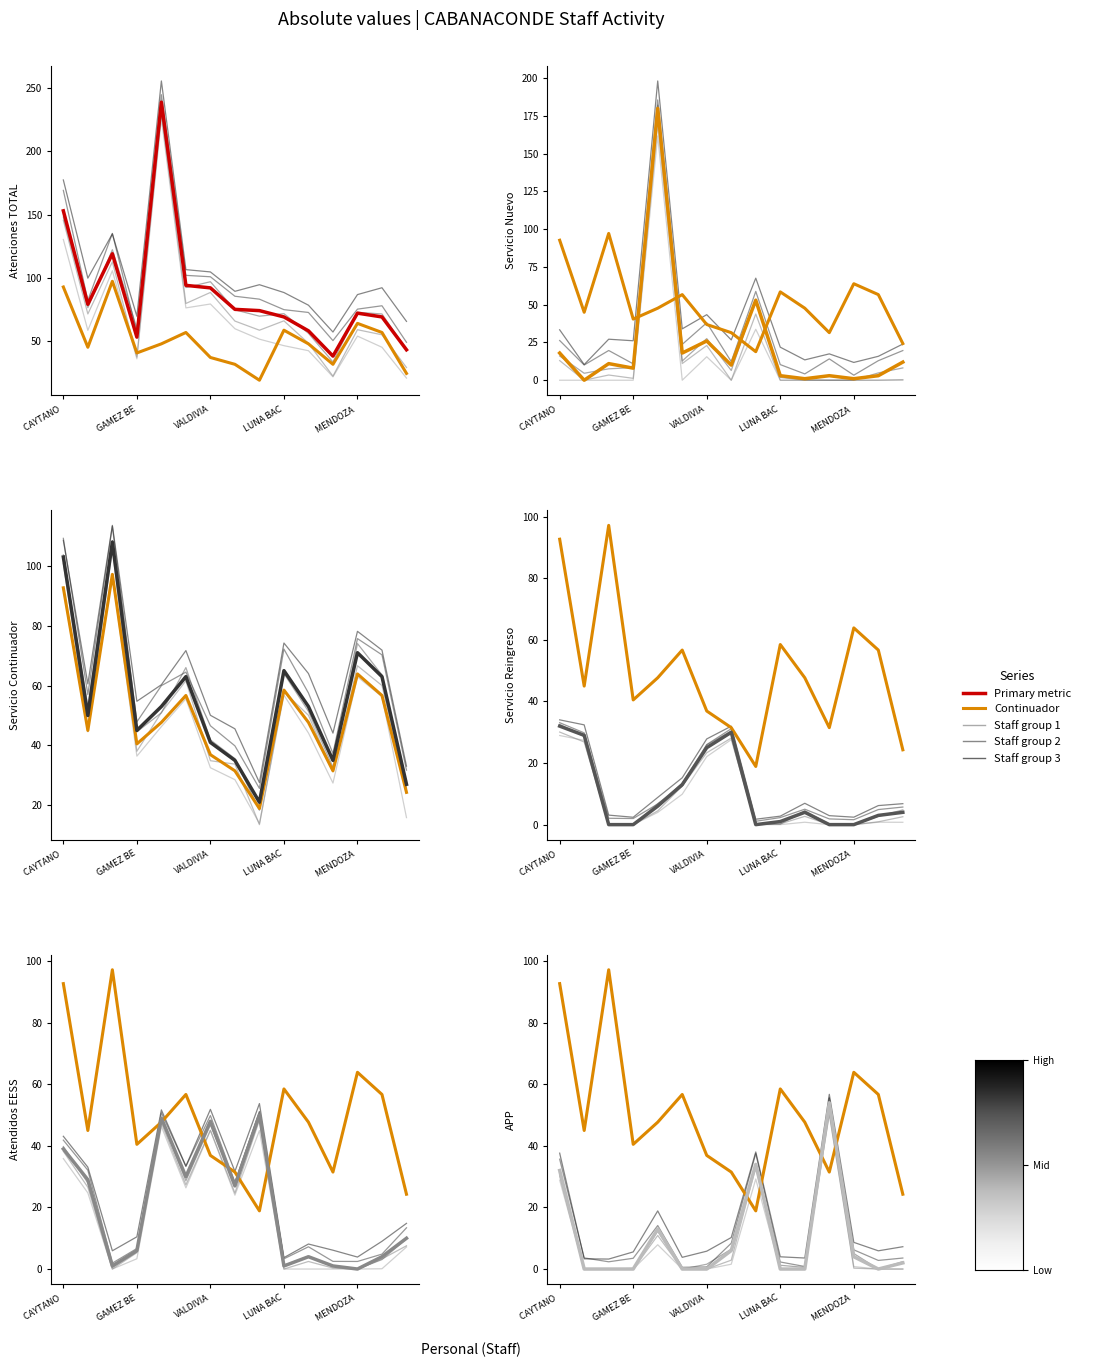

Which category has the lowest value in the Servicio_Nuevo series?

VARGAS BELIZARIO